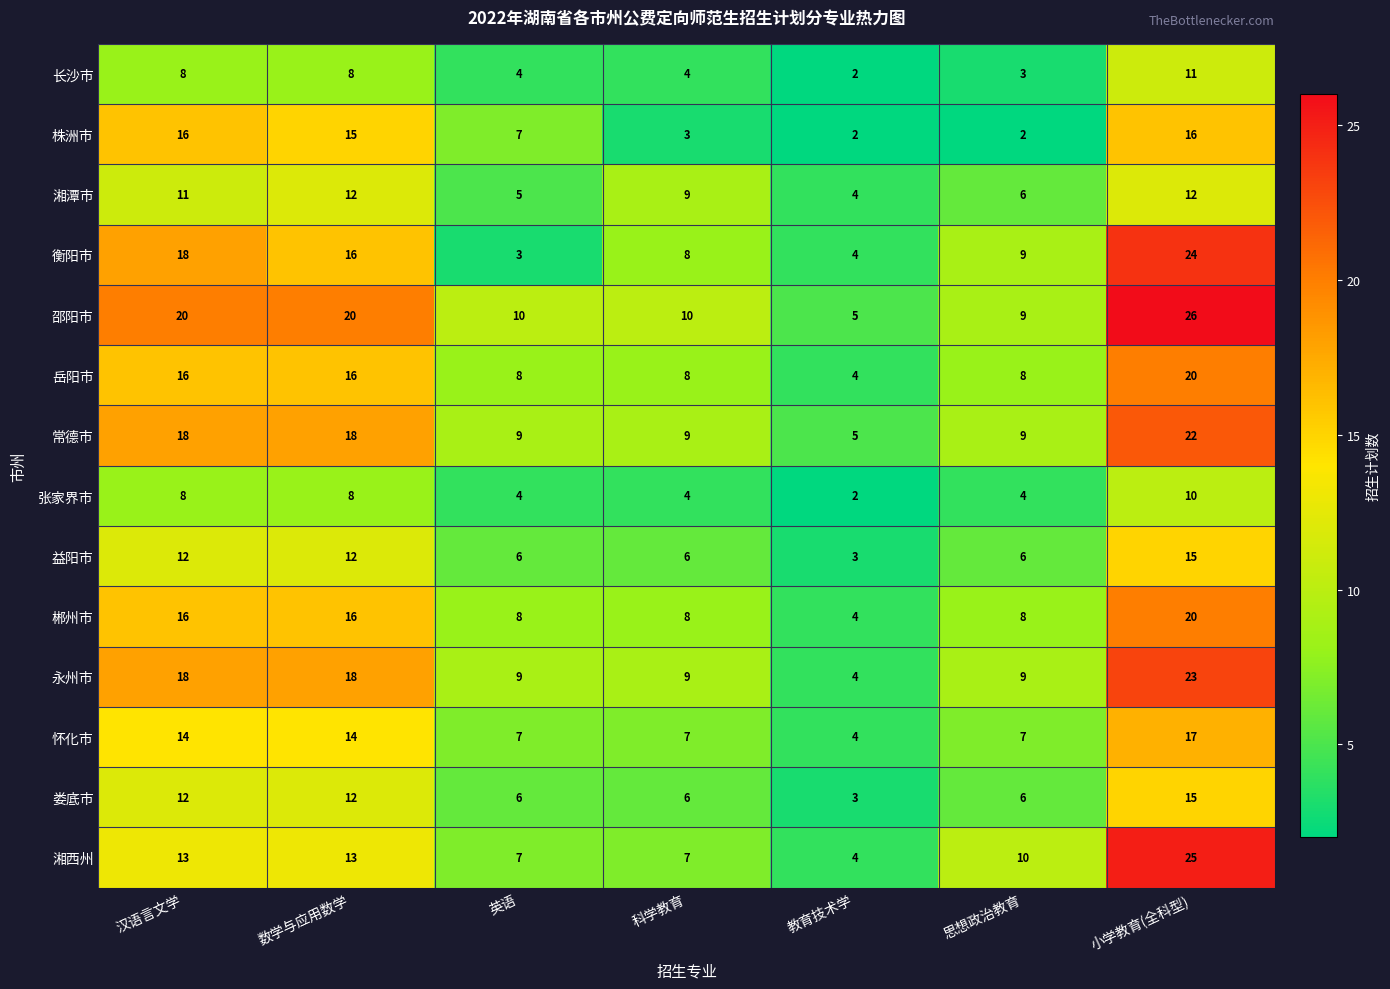

Is the value of 岳阳市 at 教育技术学 greater than the value of 湘潭市 at 数学与应用数学?

No